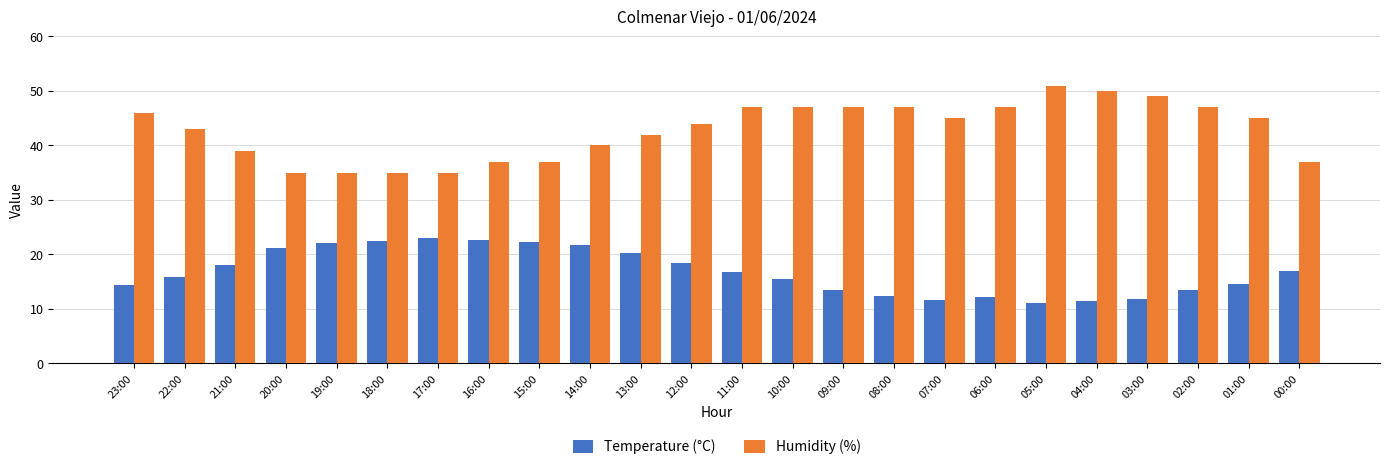

What is the sum of the Humidity (%) values at 17:00 and 03:00?

84.0